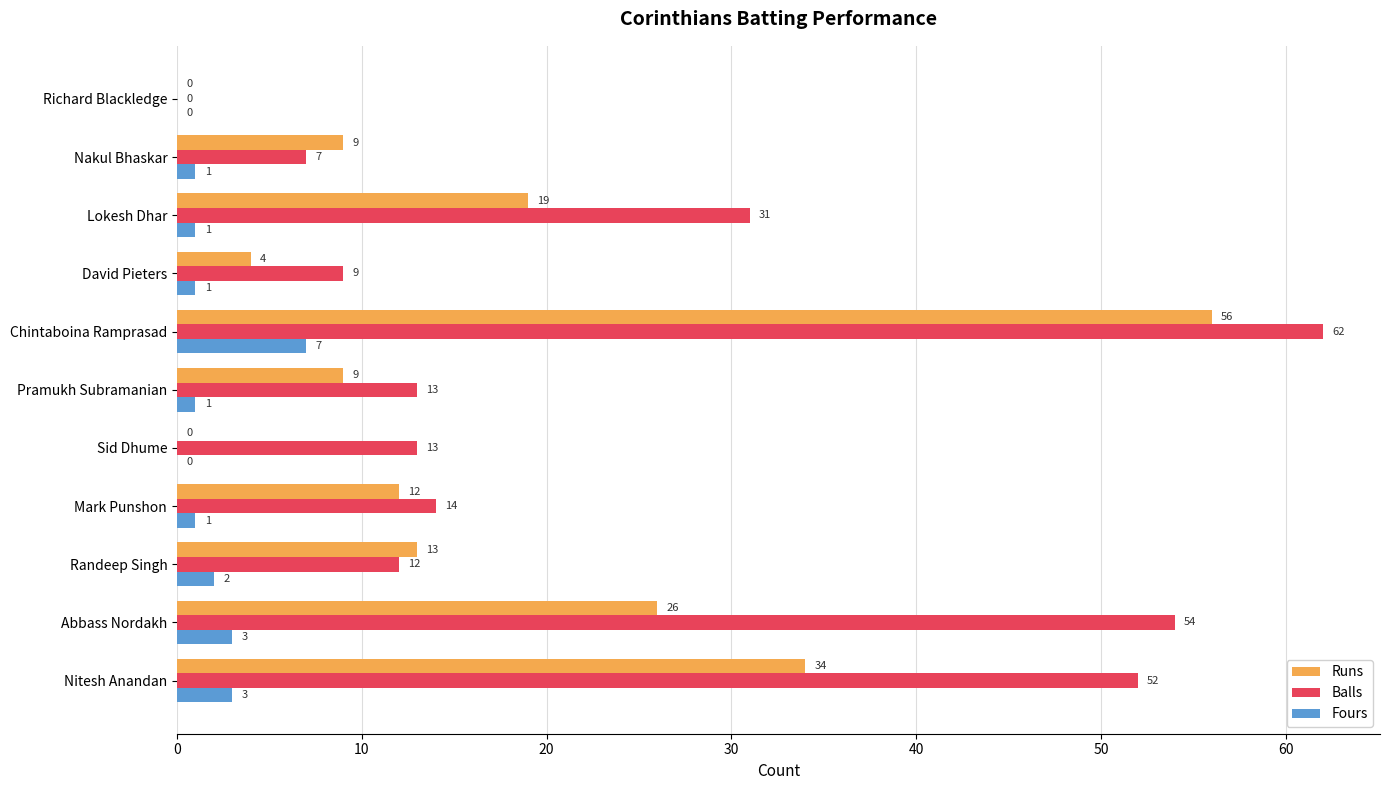

Between Mark Punshon and Sid Dhume, which series saw the biggest shift?

Runs